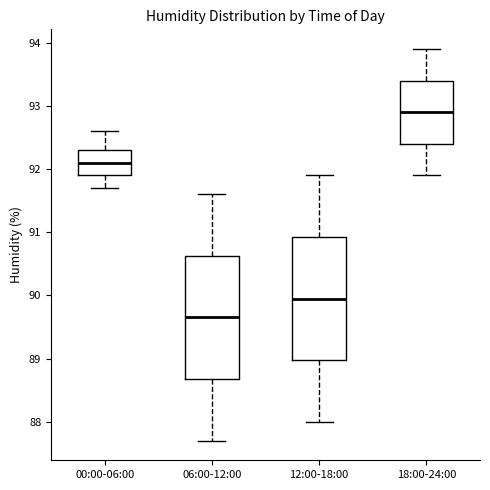

Where does the lower whisker of the box for 00:00-06:00 end on the y-axis? The values are not printed on the chart, so give them approximately, as read against the axis.

91.7